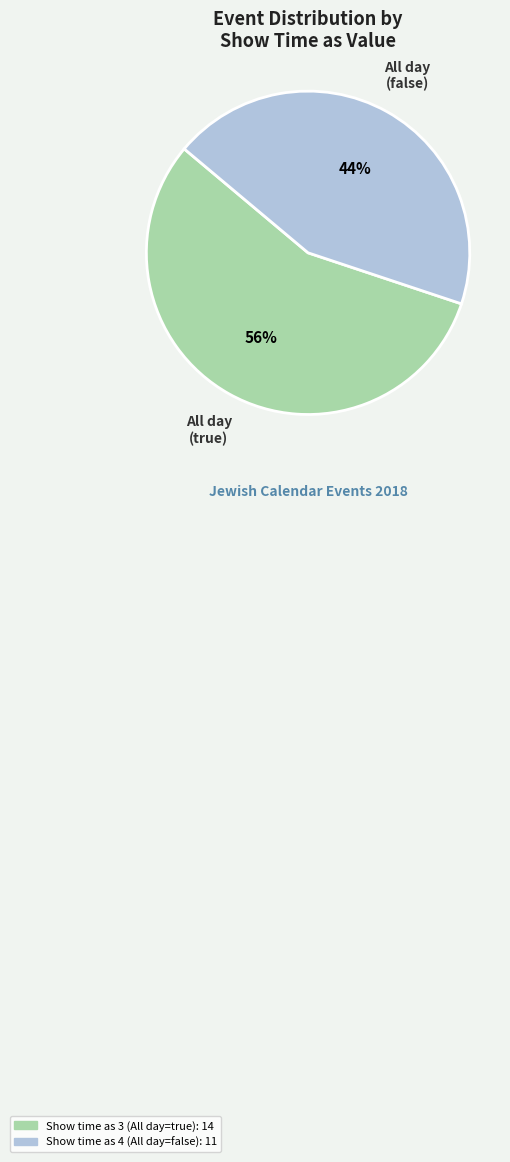

To the nearest percent, what is the difference between the largest and smallest slice percentages?

12%